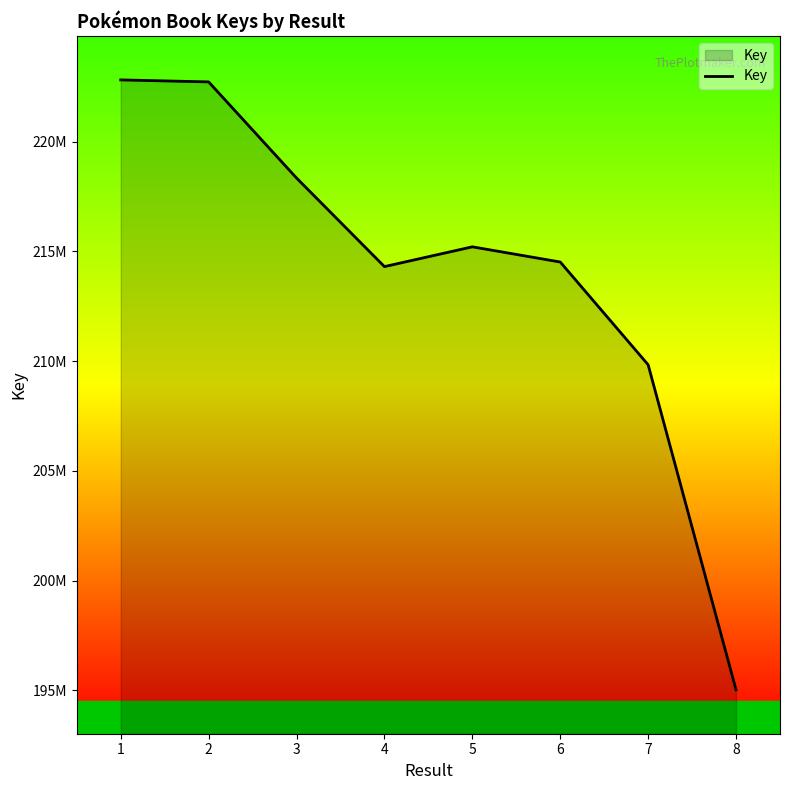

Reading left to right, what are all the values shown in this chart?

1=222819119	2=222727569	3=218346336	4=214309345	5=215210288	6=214517940	7=209834265	8=195017184